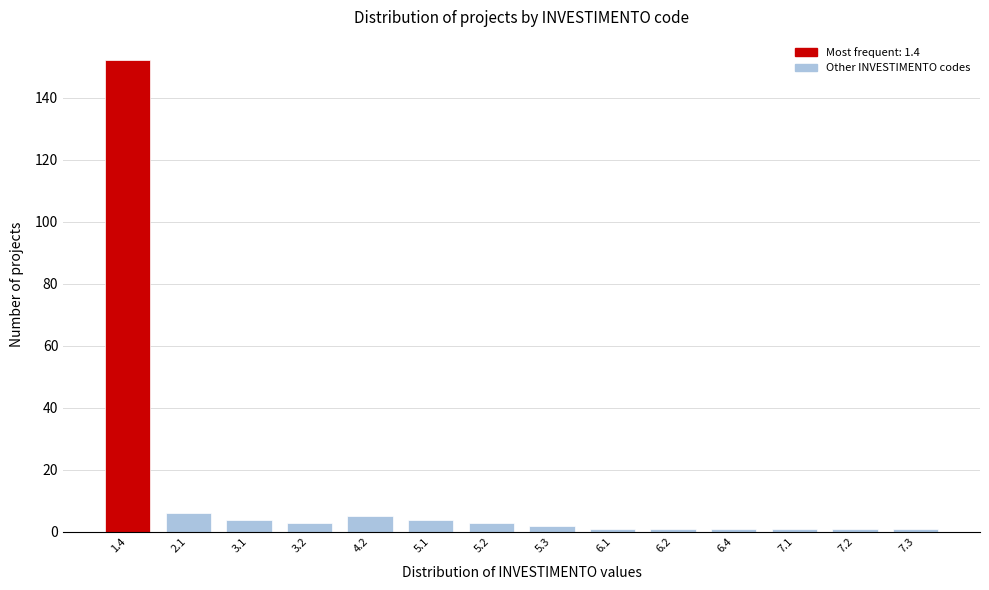

Reading left to right, list all the values displayed in this chart.

152	6	4	3	5	4	3	2	1	1	1	1	1	1